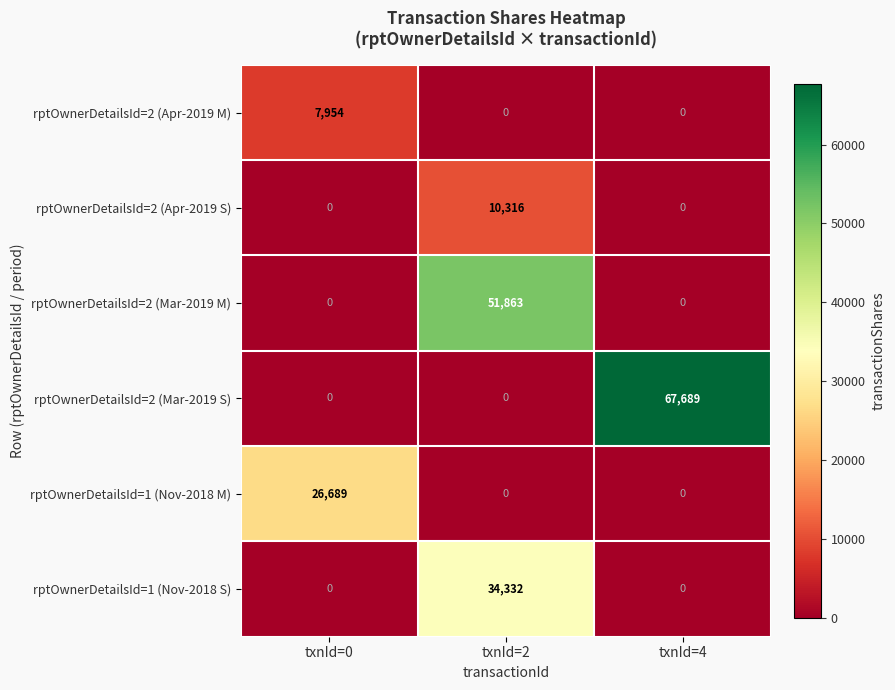

The rptOwnerDetailsId=2 (Mar-2019 M) series shows -28883 at txnId=0. True or false?

False